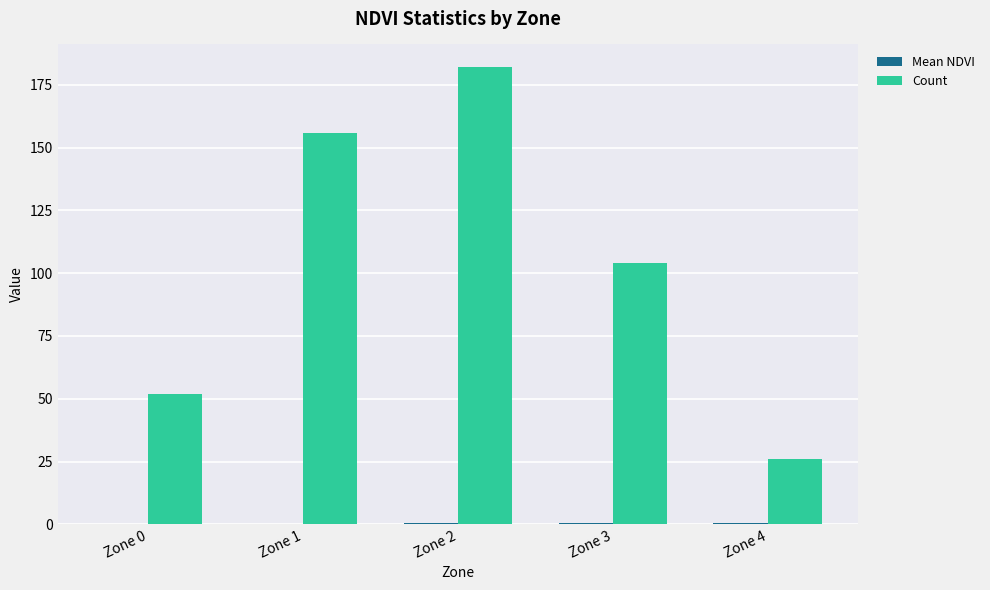

Which label corresponds to the largest value in the chart?

Zone 2